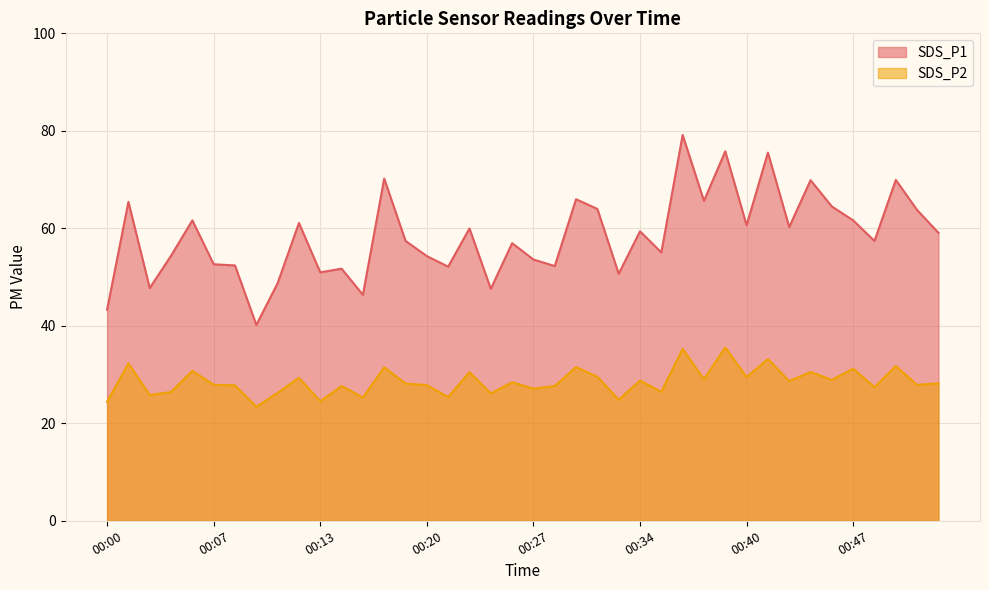

At which category does SDS_P2 reach its first local valley?

00:03